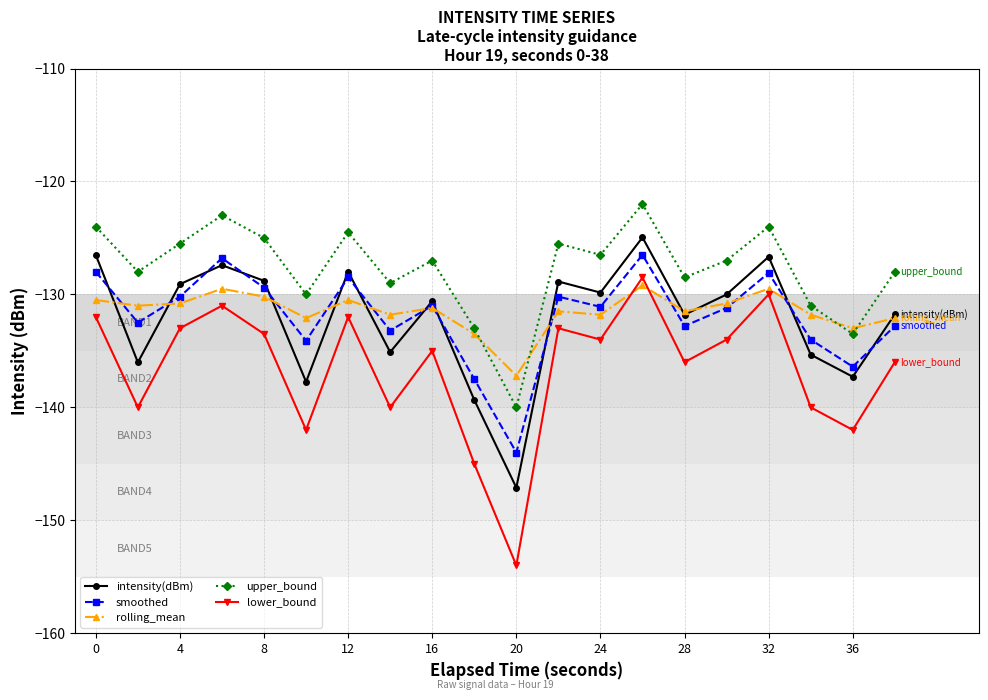

Count the number of categories in the chart.

20